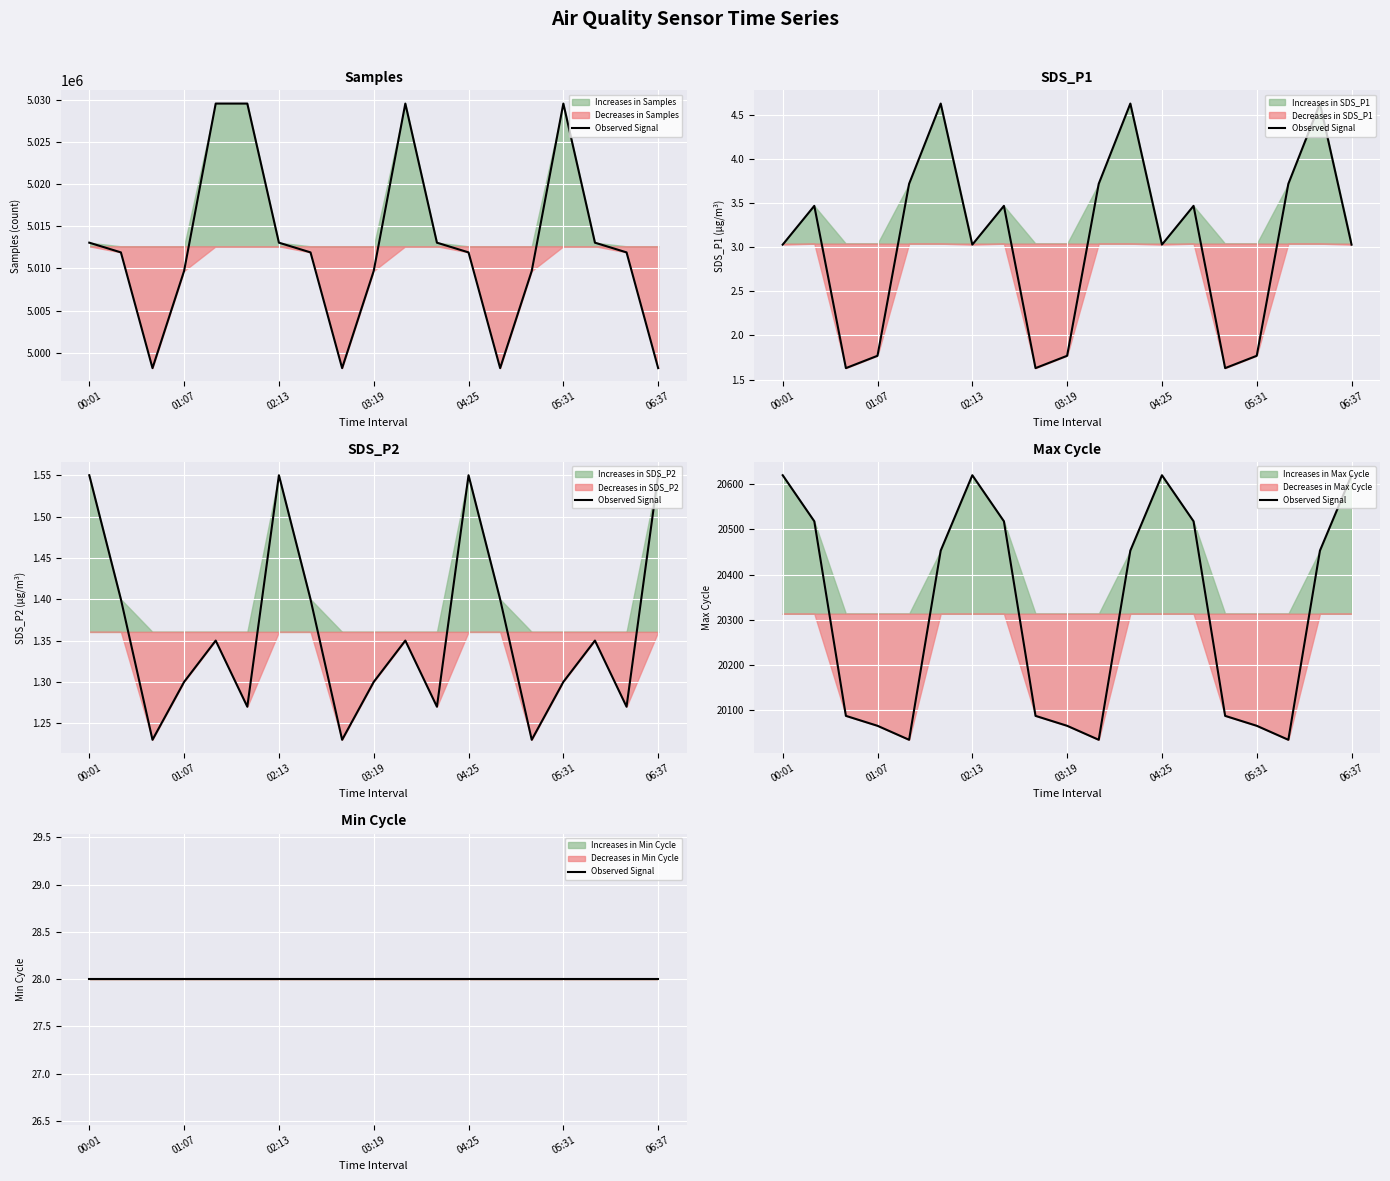

Does the chart display data point markers on the line(s)?

No